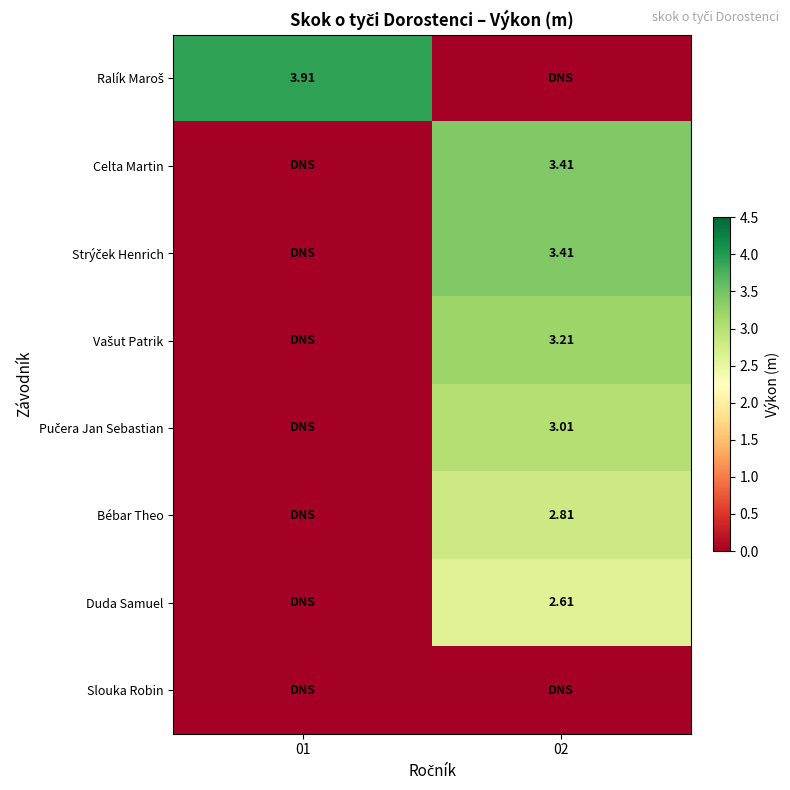

Between 01 and 02, which series saw the biggest shift?

Ralík Maroš